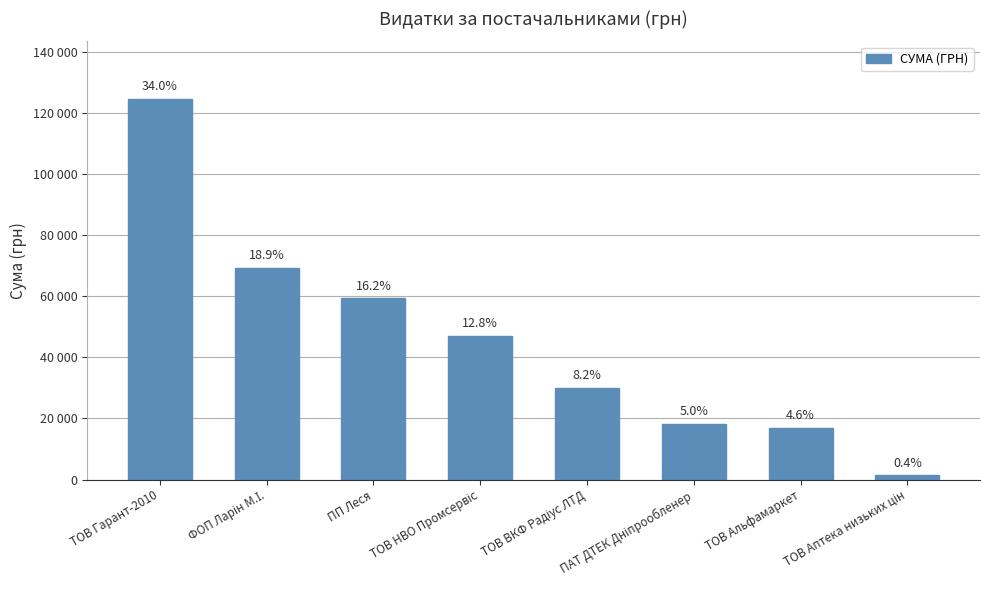

Reading left to right, list all the values displayed in this chart.

ТОВ Гарант-2010=124673.0	ФОП Ларін М.І.=69321.4	ПП Леся=59246.2	ТОВ НВО Промсервіс=47001.7	ТОВ ВКФ Радіус ЛТД=29970.0	ПАТ ДТЕК Дніпрообленер=18179.8	ТОВ Альфамаркет=17000.0	ТОВ Аптека низьких цін=1398.7